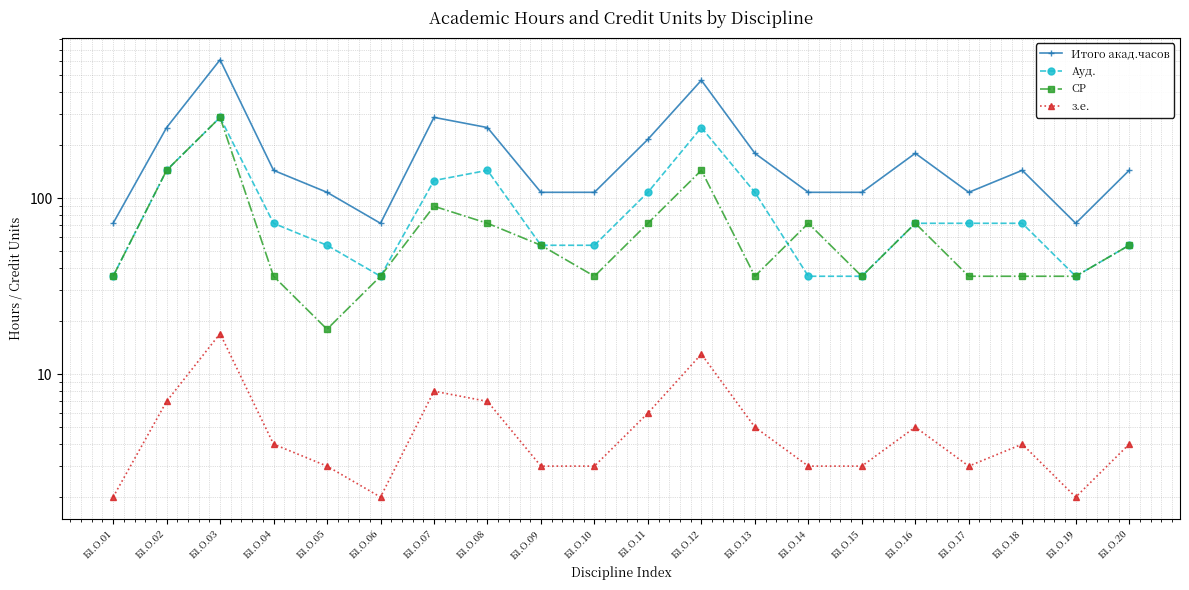

What is the average value of the Ауд. series?

93